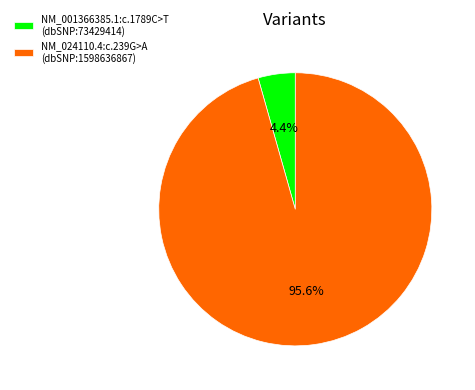

To the nearest percent, what portion does NM_001366385.1:c.1789C>T represent?

4%